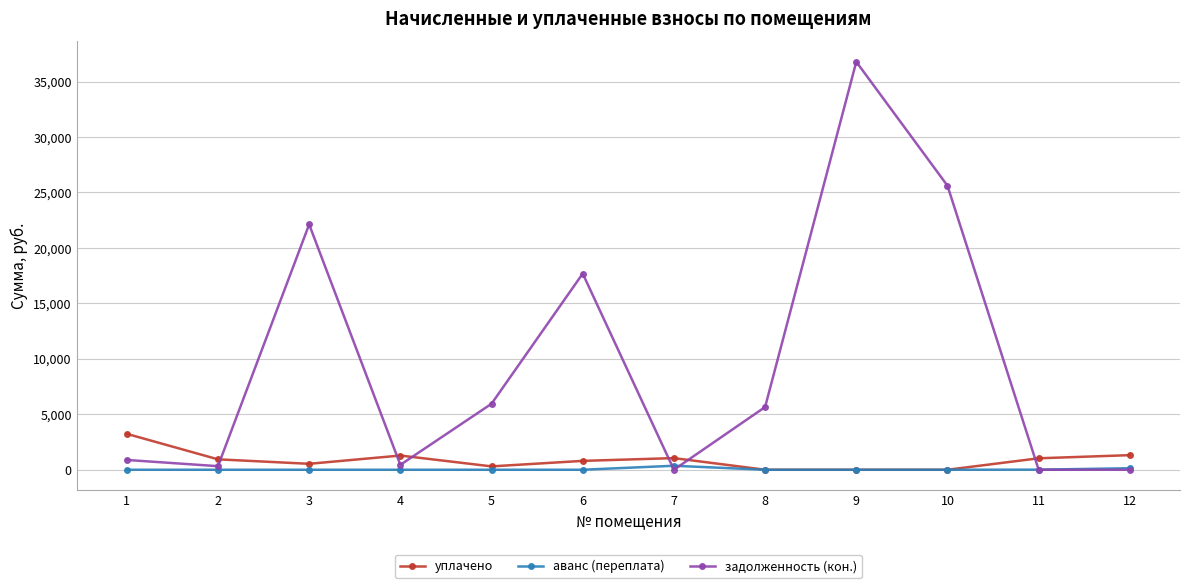

Which series has the widest spread of values?

задолженность (кон.)